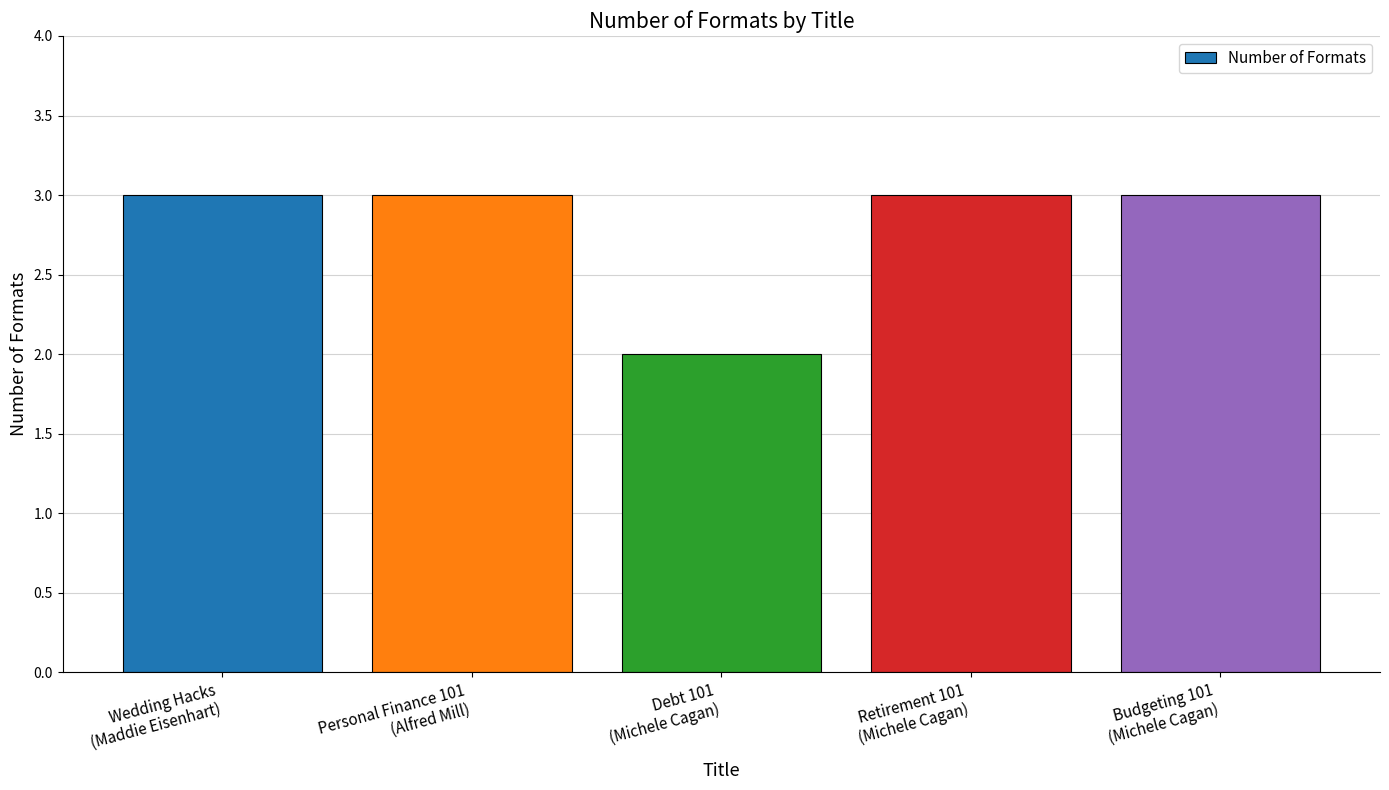

What is the label of the 2nd bar from the left?

Personal Finance 101
(Alfred Mill)